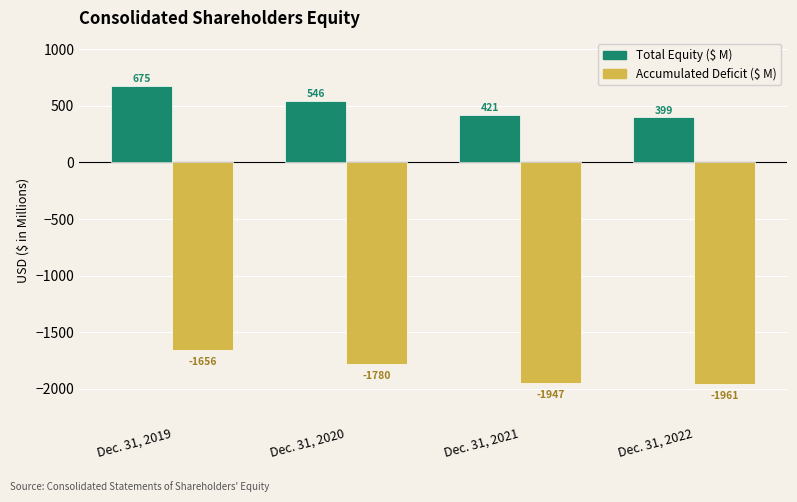

At which category is the sum across all series the highest?

Dec. 31, 2019